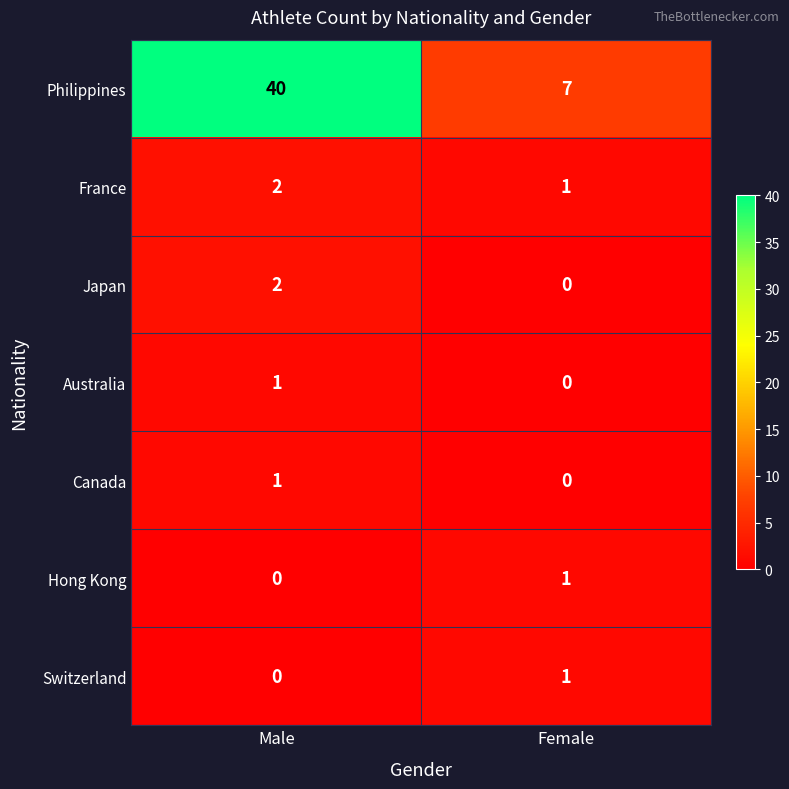

What is the sum of all France values?

3